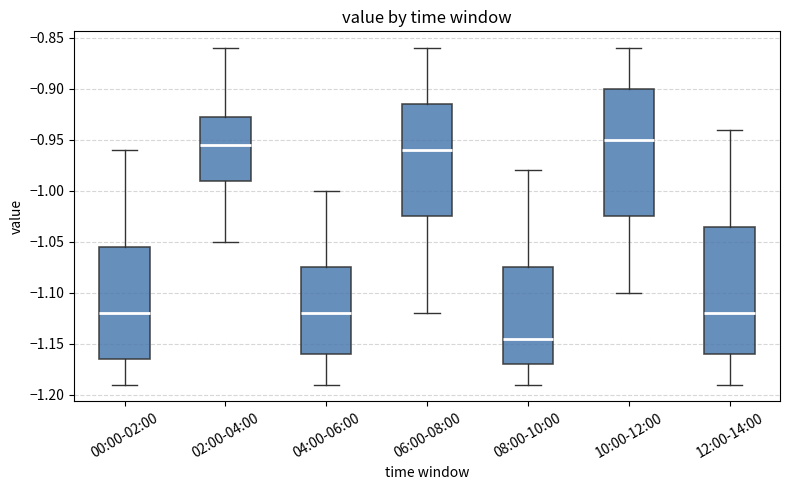

Reading left to right, transcribe this box plot: for each box, give where its median line is, the range the box spans, and where its two whiskers end, as read against the y-axis. The values are not printed on the chart, so give them approximately, as read against the axis.

00:00-02:00: median -1.120, box -1.165 to -1.055, whiskers -1.190 to -0.960
02:00-04:00: median -0.955, box -0.990 to -0.925, whiskers -1.050 to -0.860
04:00-06:00: median -1.120, box -1.160 to -1.075, whiskers -1.190 to -1.000
06:00-08:00: median -0.960, box -1.025 to -0.915, whiskers -1.120 to -0.860
08:00-10:00: median -1.145, box -1.170 to -1.075, whiskers -1.190 to -0.980
10:00-12:00: median -0.950, box -1.025 to -0.900, whiskers -1.100 to -0.860
12:00-14:00: median -1.120, box -1.160 to -1.035, whiskers -1.190 to -0.940